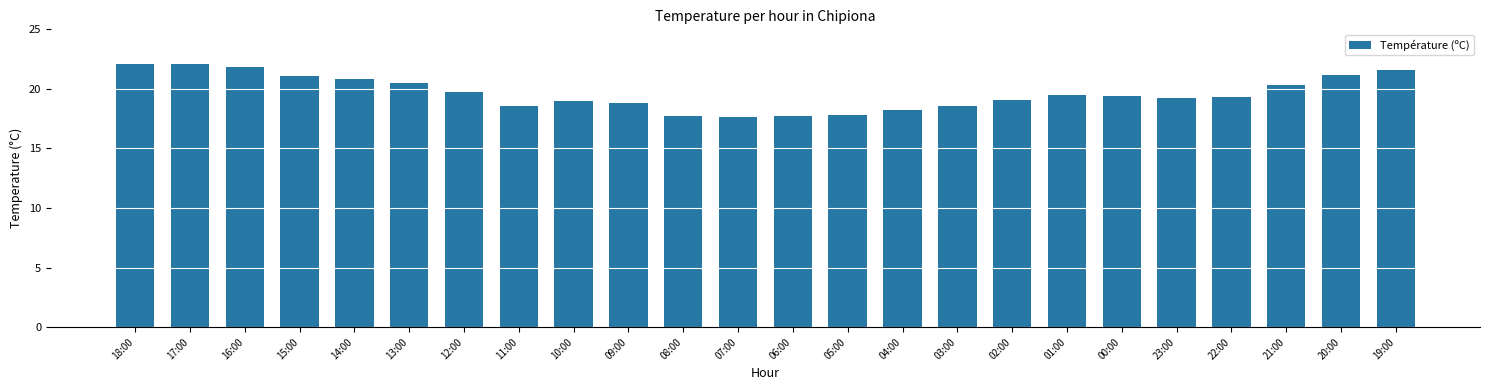

What is the maximum value shown in the chart?

22.1